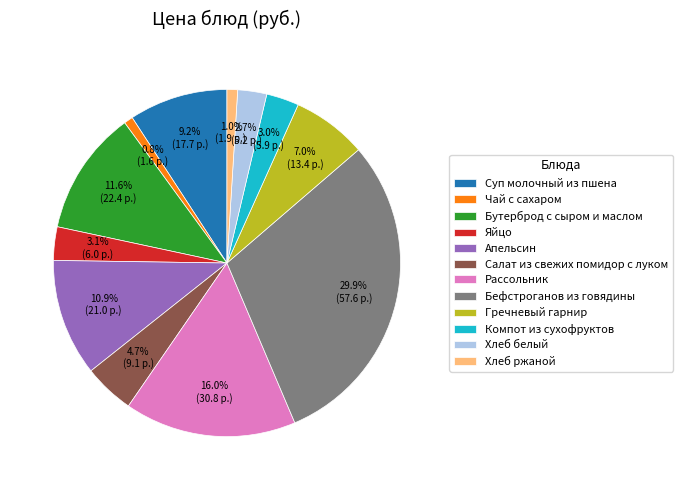

To the nearest percent, what is the combined percentage of Чай с сахаром and Рассольник?

17%